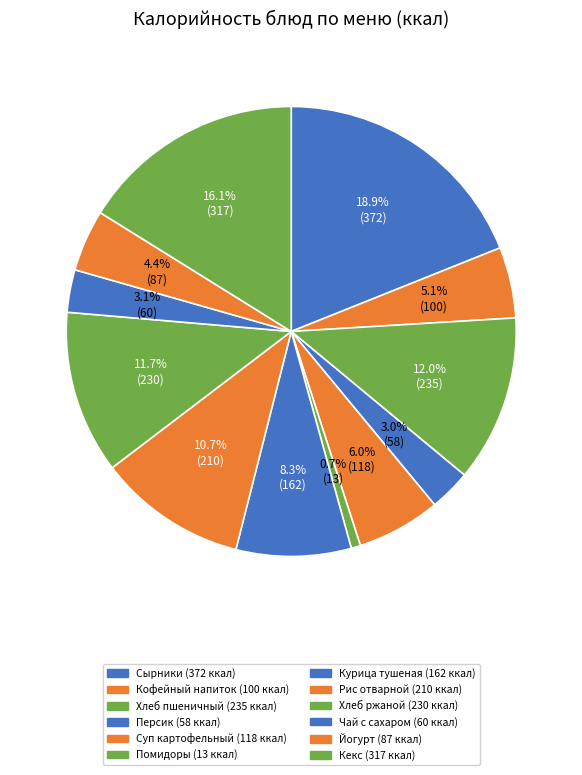

Rank the categories by value from highest to lowest.

Сырники из творога с соусом сметанным, Кекс со сгущеным молоком, Хлеб пшеничный, Хлеб ржано-пшеничный, Рис отварной, Мясо куриное тушеное в соусе сметанном, Суп картофельный с макаронными изделиями, Кофейный напиток с молоком, Йогурт питьевой, Чай с сахаром, Фрукты (персик), Овощи порцией (помидоры)